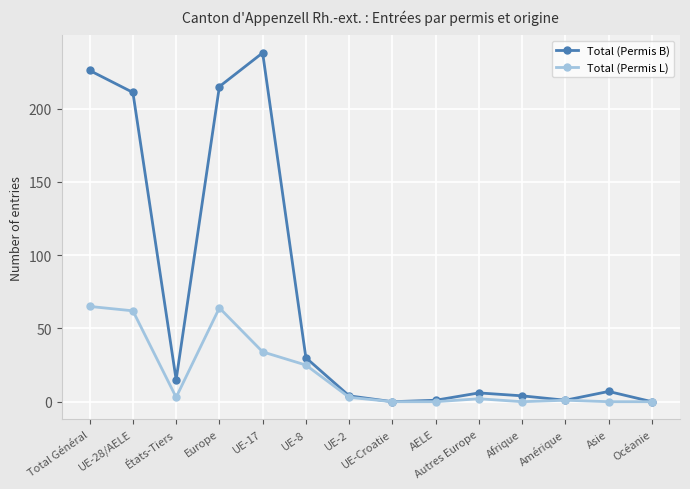

Which series has the largest total across all categories?

Total (Permis B)